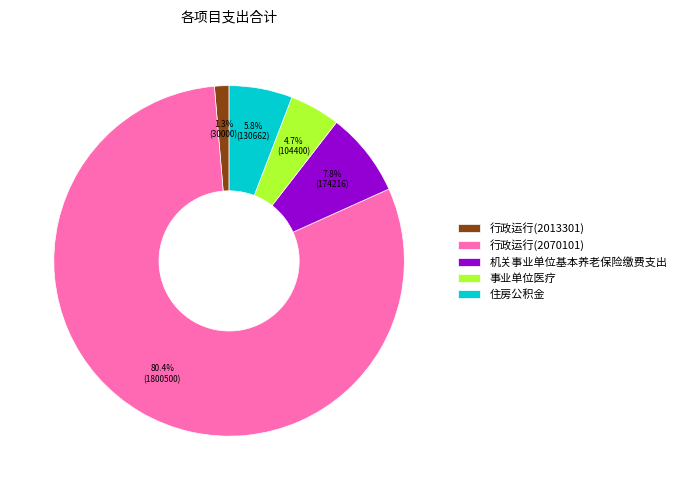

What is the smallest slice in the pie chart?

行政运行(2013301)